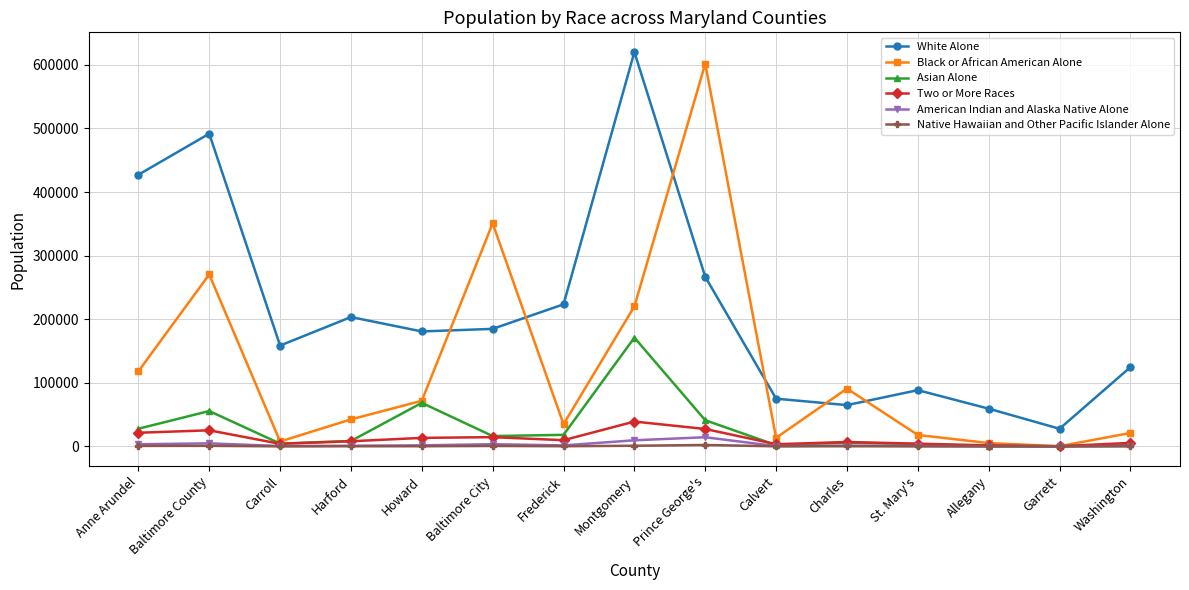

True or false: White Alone has more than 2 interior local peaks.

True